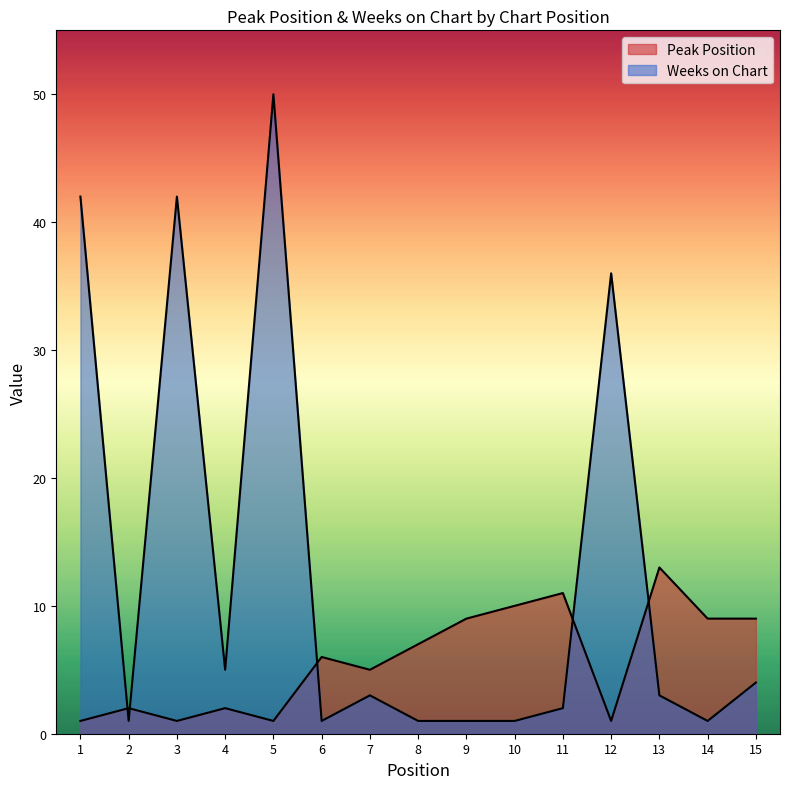

Which series has the largest range (max minus min)?

Weeks on Chart